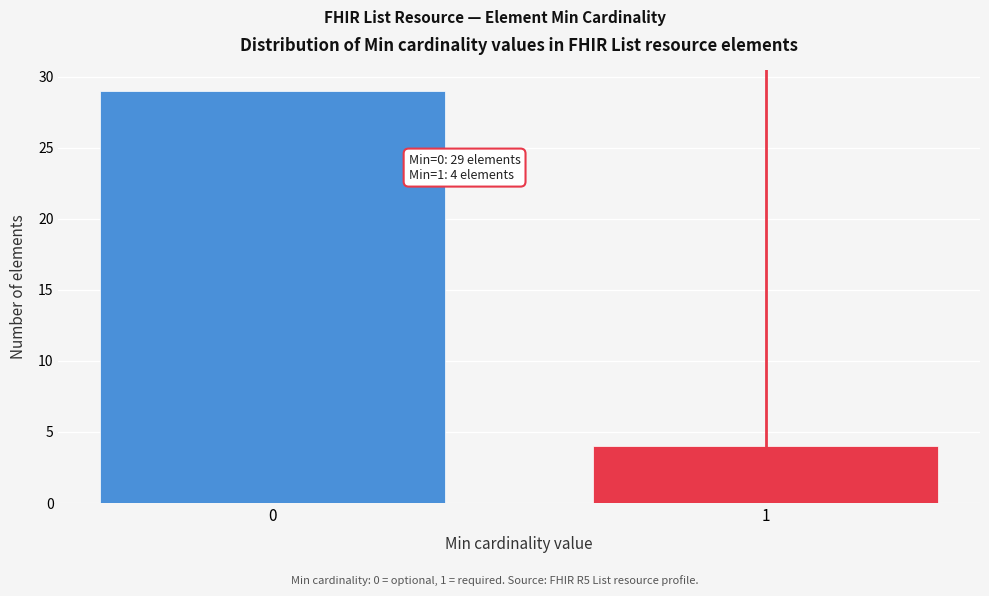

Reading left to right, what are all the values shown in this chart?

0=29	1=4